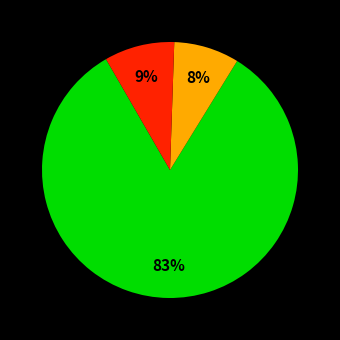

Is there any slice that represents more than half of the pie?

Yes